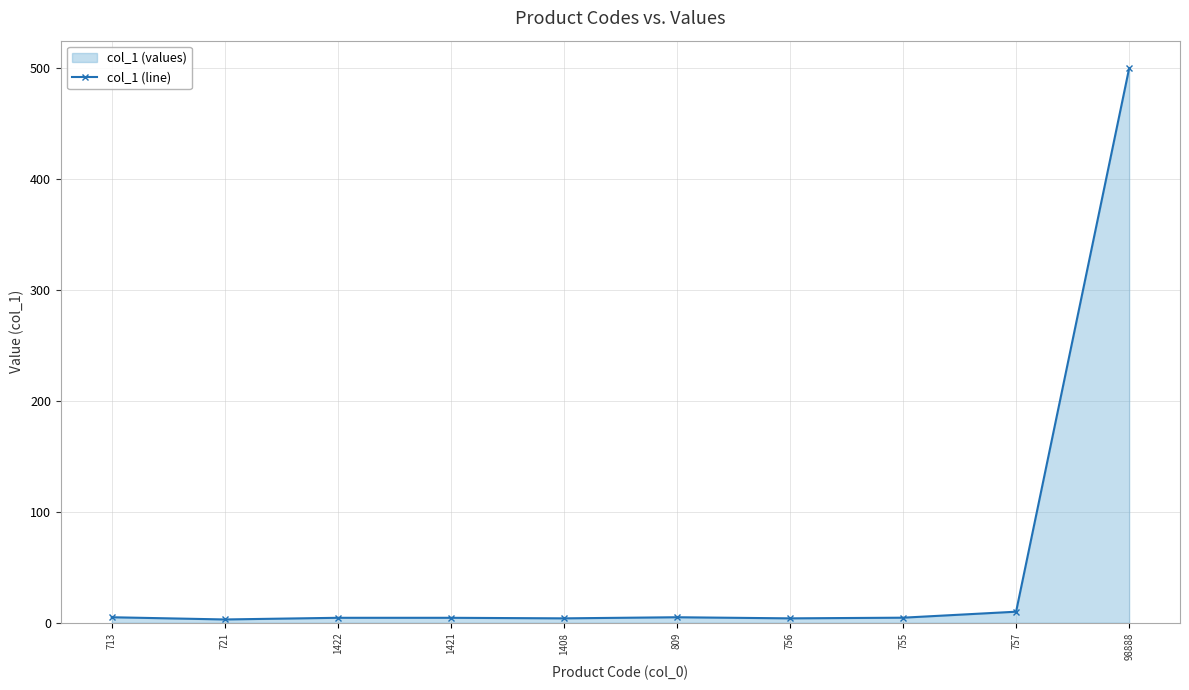

The chart shows a value of 8.5 at 713. True or false?

False